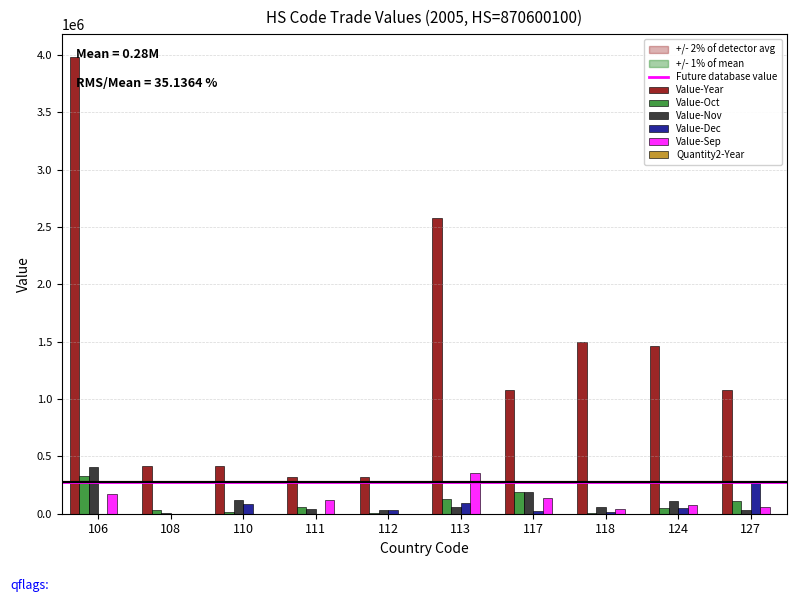

Read the Value-Oct value at 113.

132478